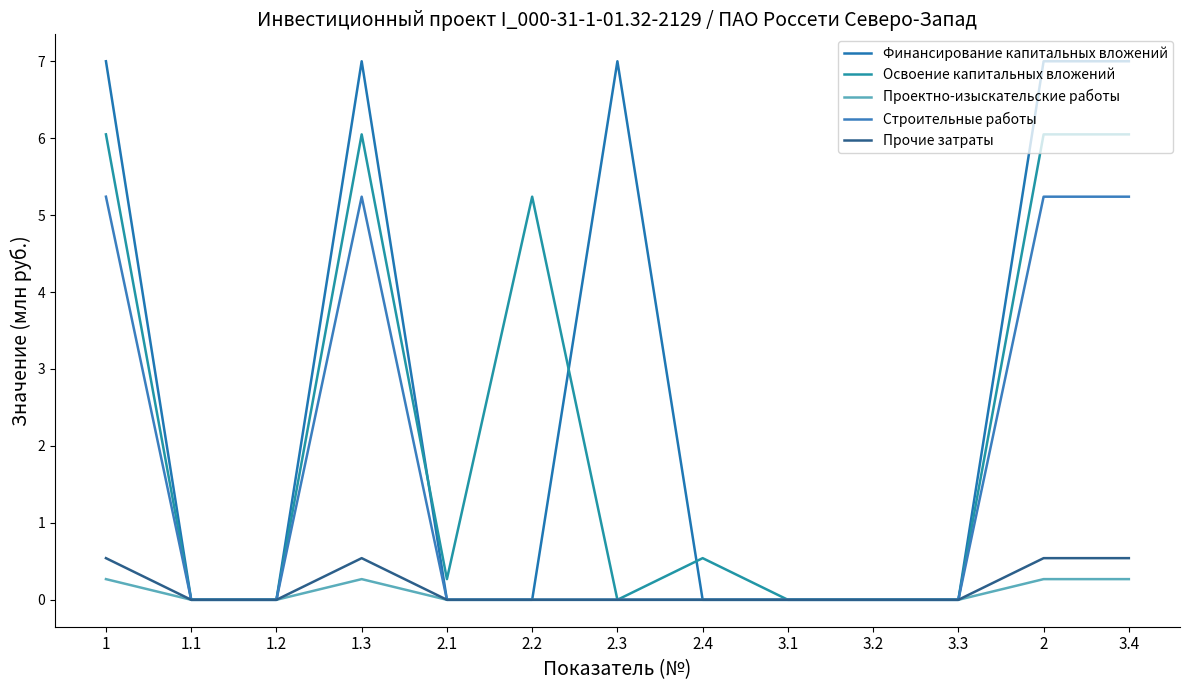

In Освоение капитальных вложений, how many points are lower than both neighbors (excluding endpoints)?

2